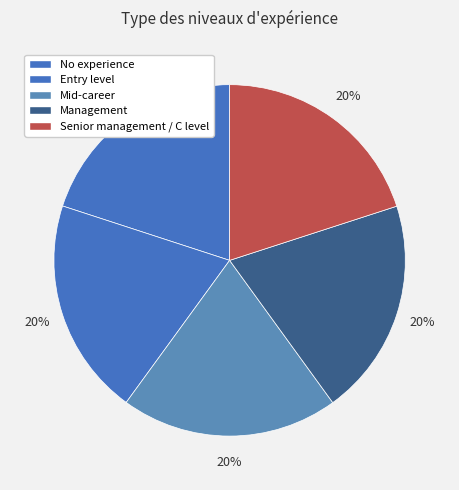

How many slices are in this pie chart?

5